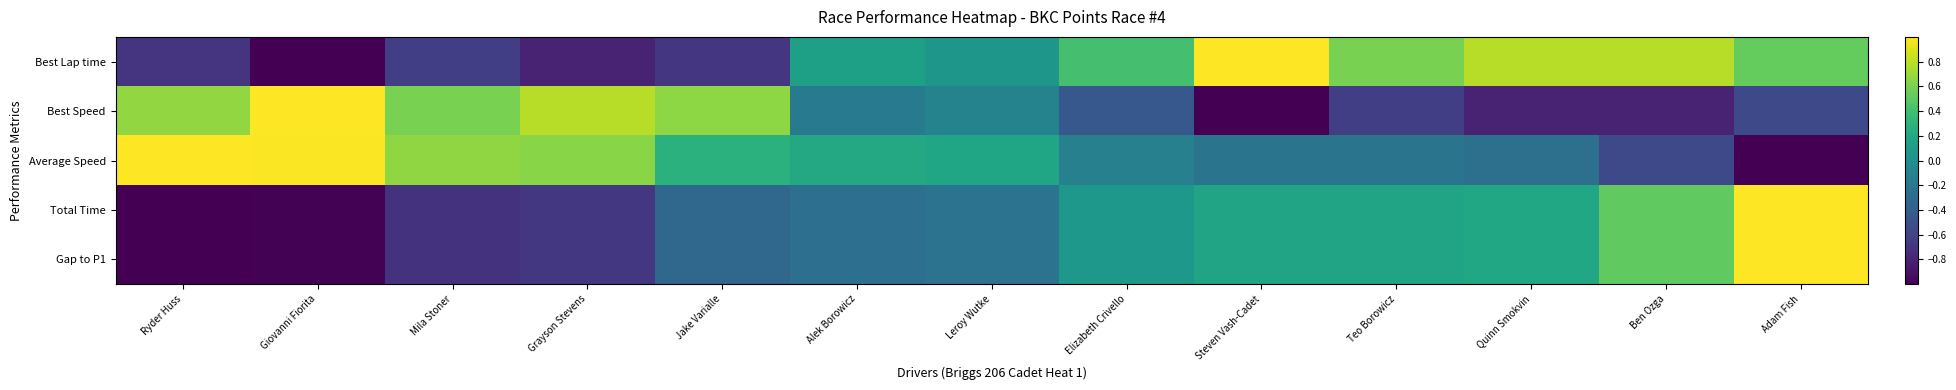

Which series has the largest range (max minus min)?

Best Lap time